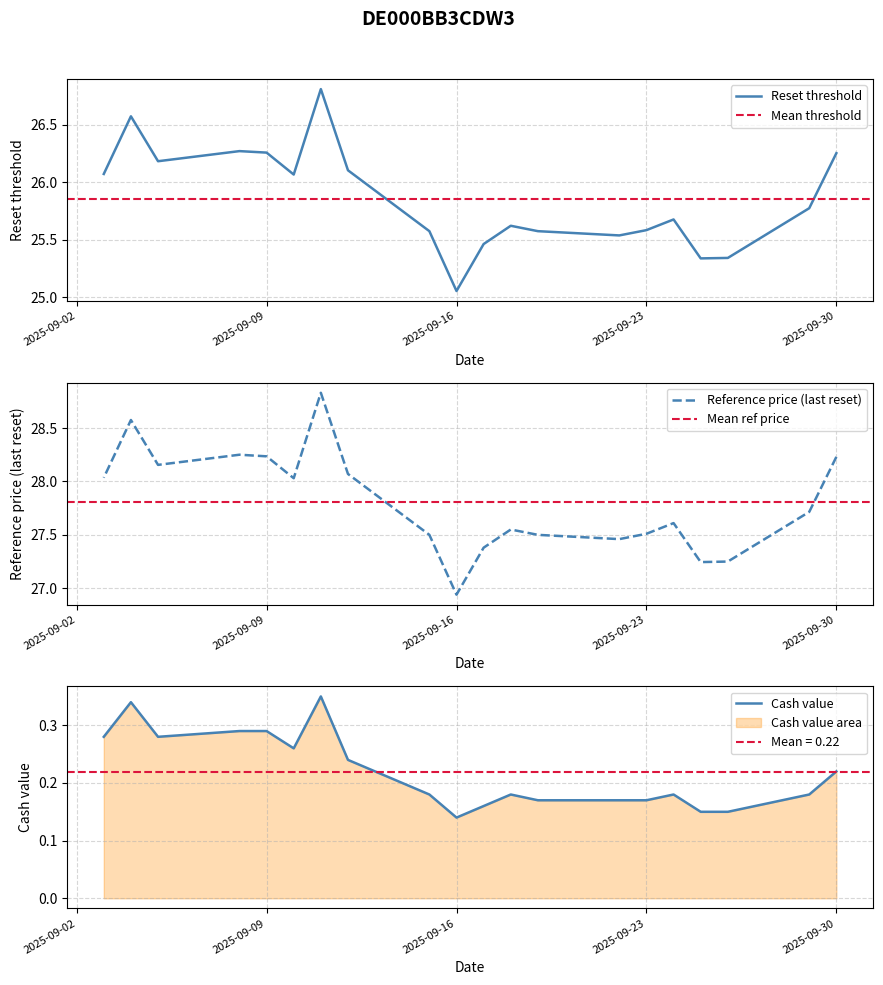

True or false: Reset threshold and Cash value intersect in this chart.

False